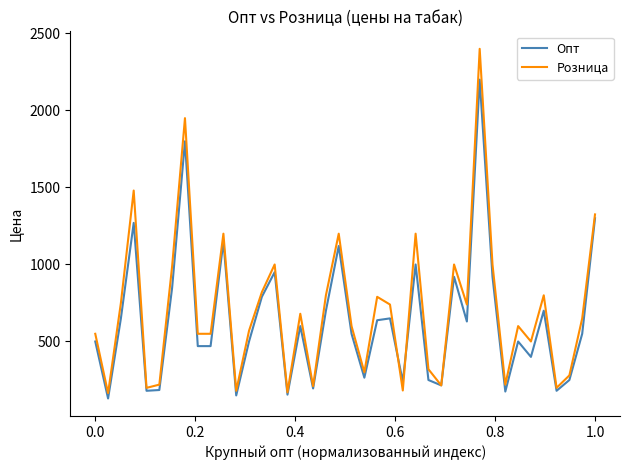

What is the minimum value for Опт?

130